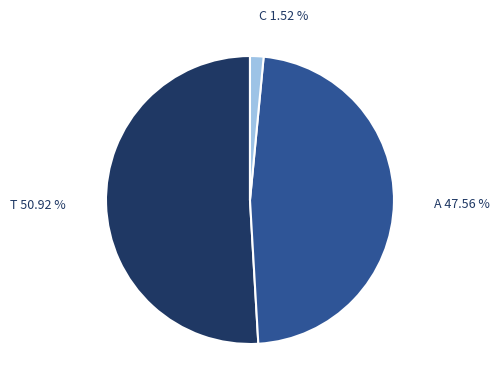

Do T and A together represent more than half of the pie?

Yes